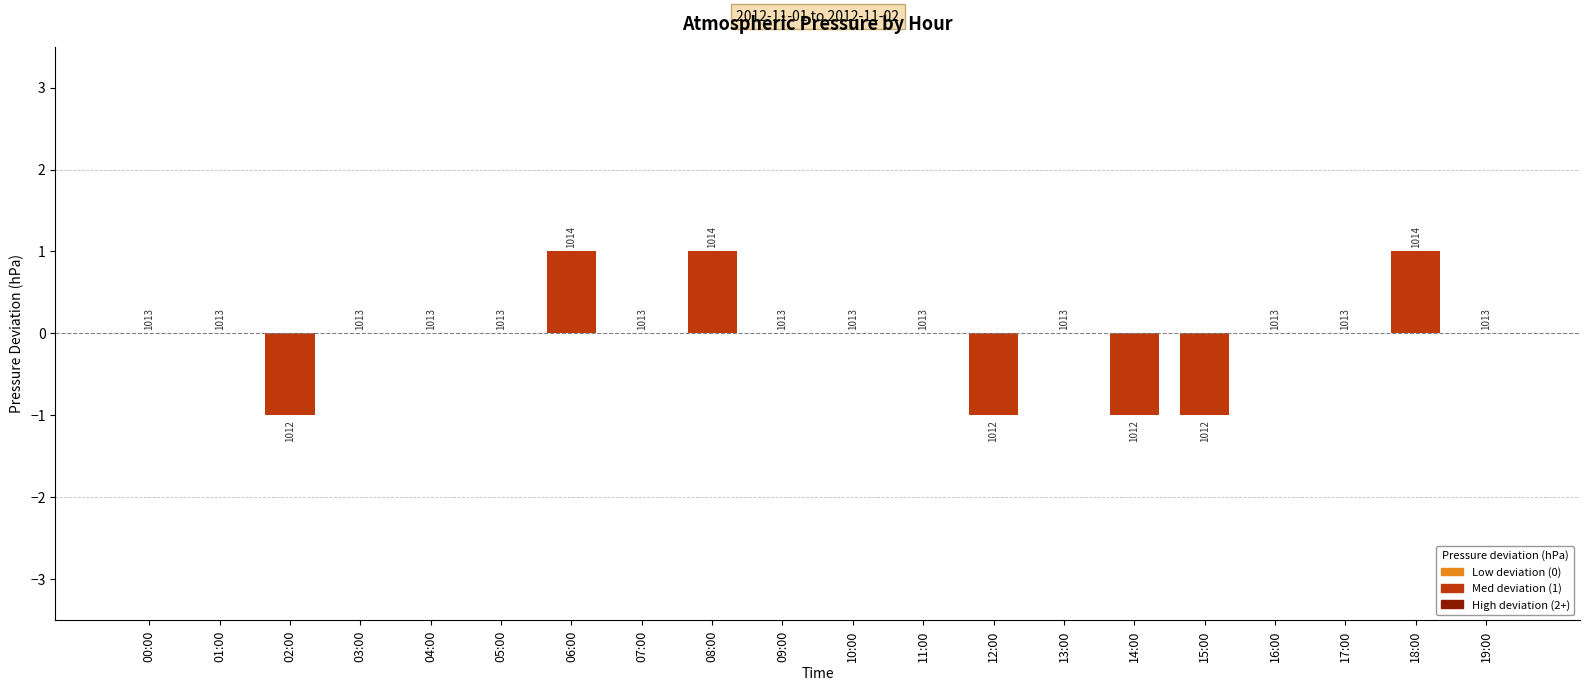

What is the sum of all values?

-1